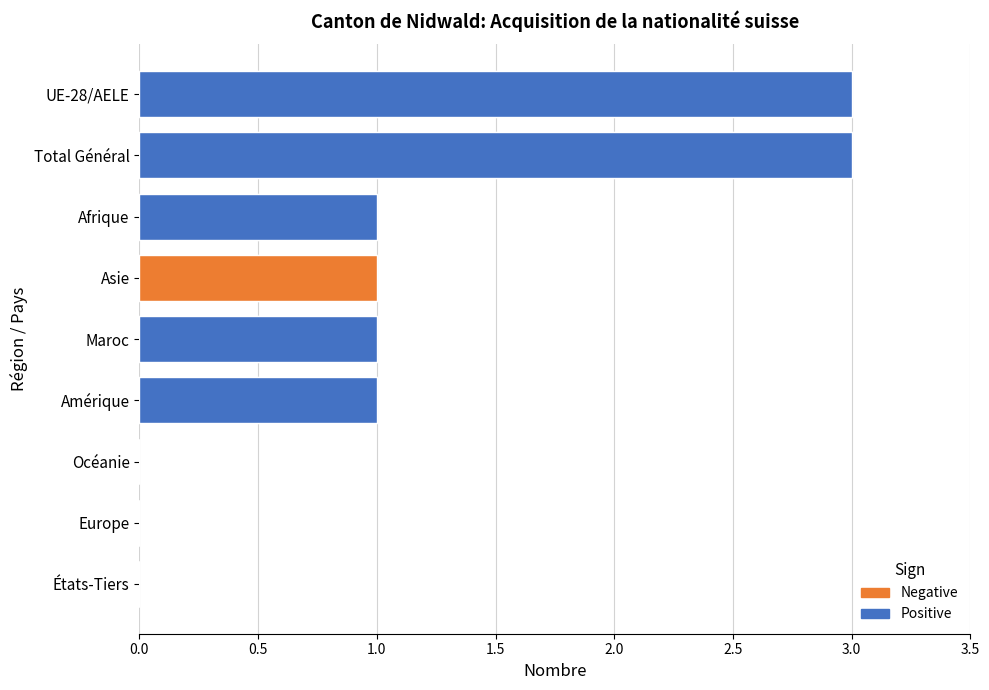

At how many categories does at least one series exceed 0?

6